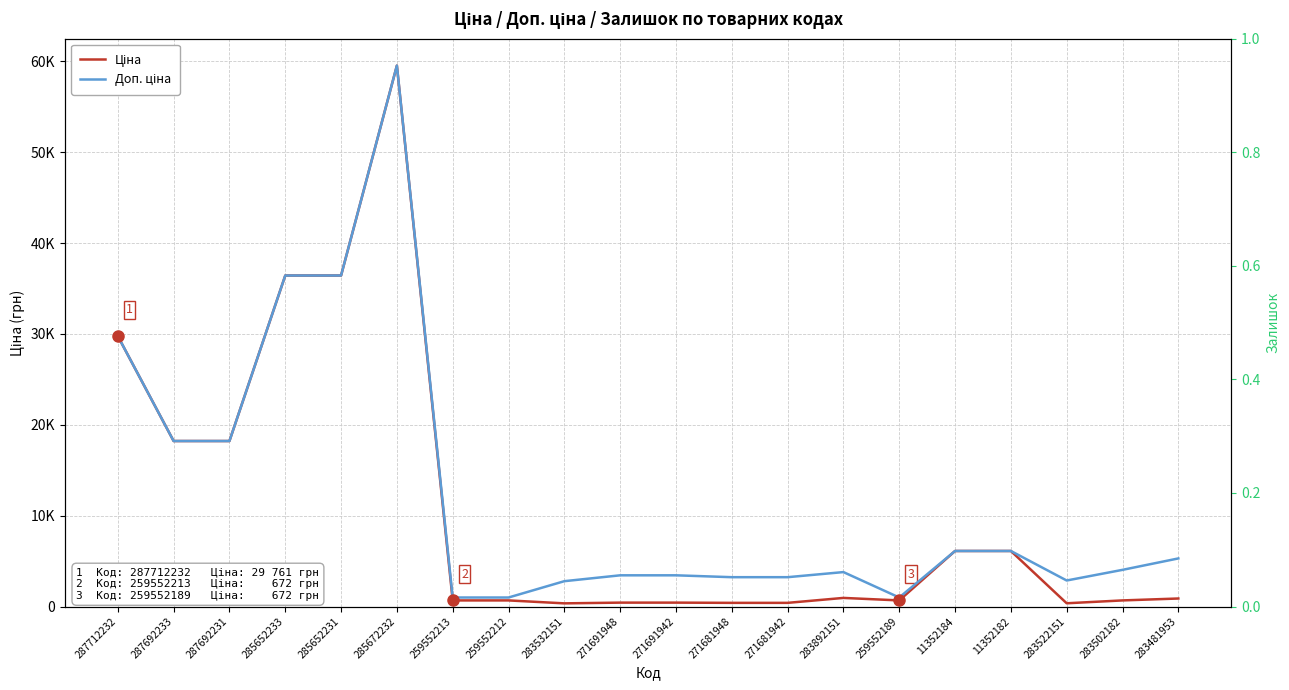

What is the highest value of the Доп. ціна series?

59523.0